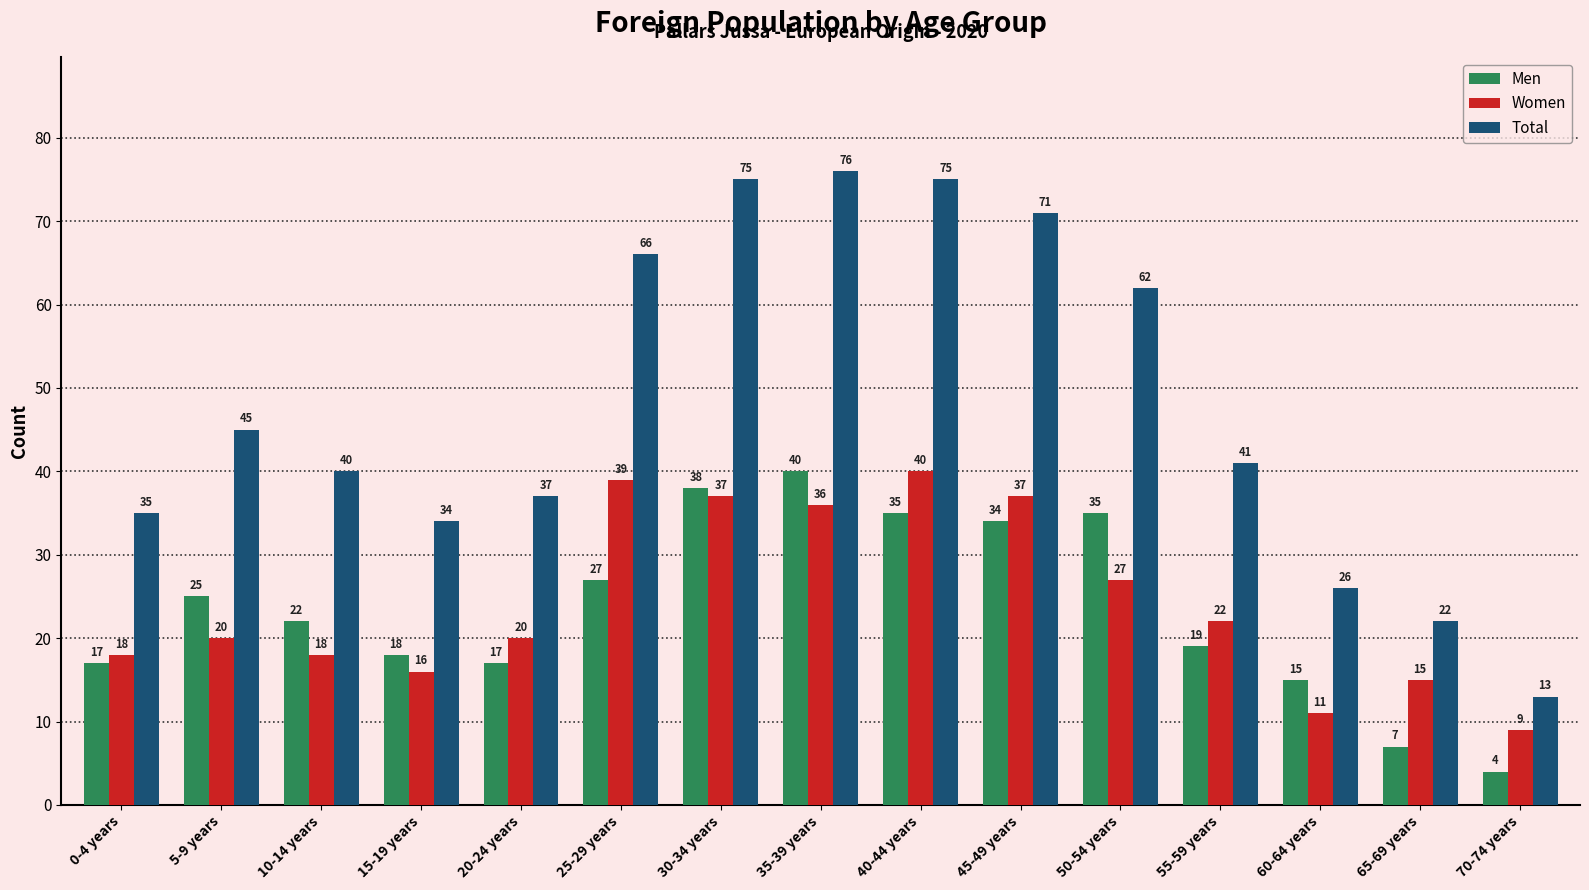

What is the spread (max minus min) of values at 30-34 years?

38